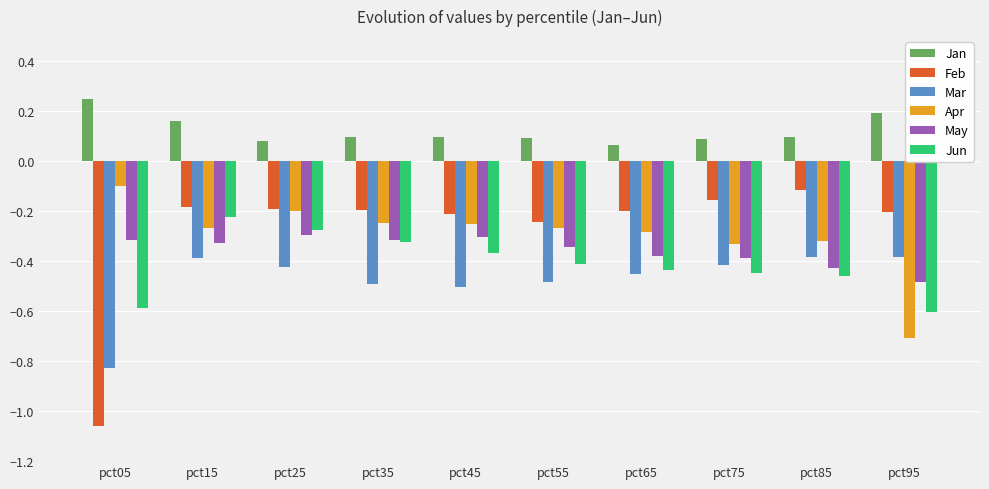

Between pct05 and pct75, which series saw the biggest shift?

Feb